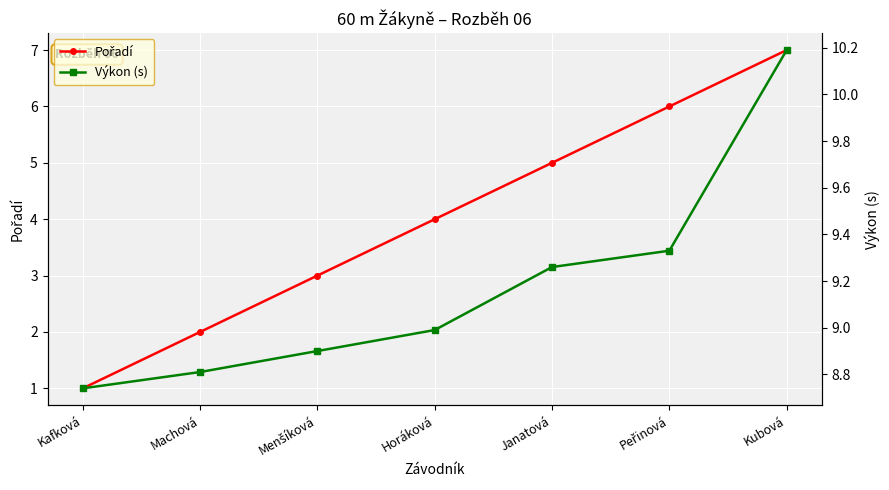

How many lines are shown in the chart?

2